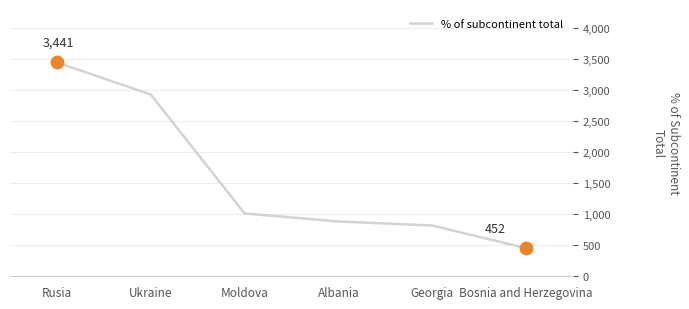

Approximately how many times larger is the value at Georgia compared to Albania?

0.9